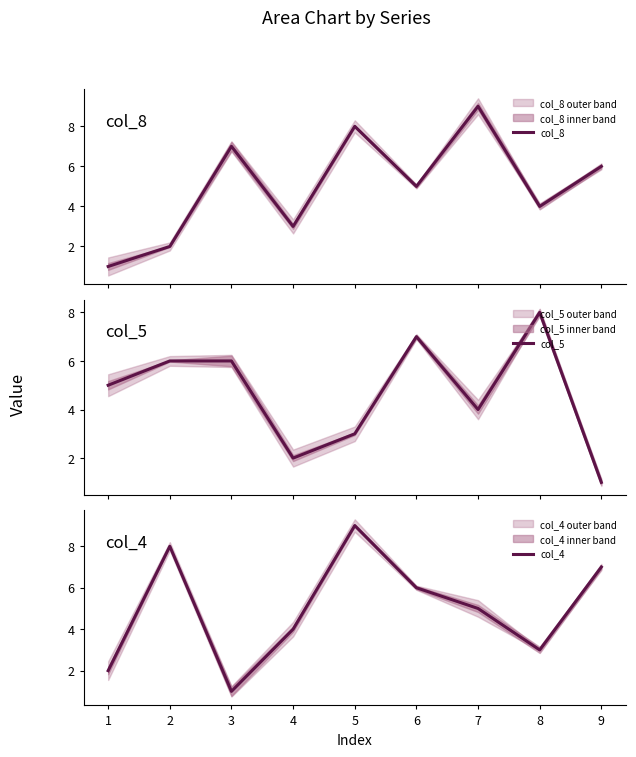

What value does the col_4 series have at 7?

5